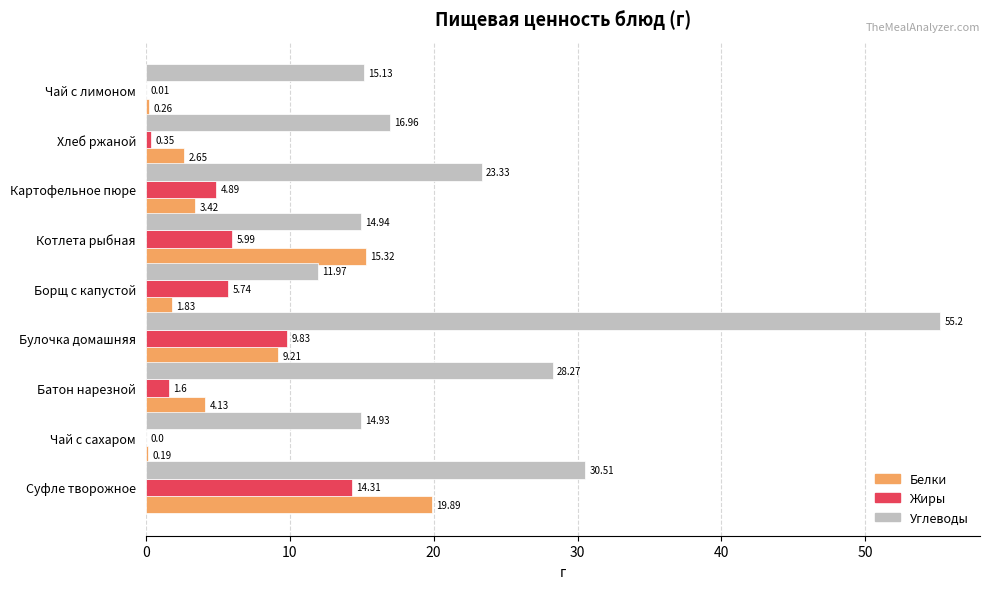

How many data points in Углеводы are above 16?

5